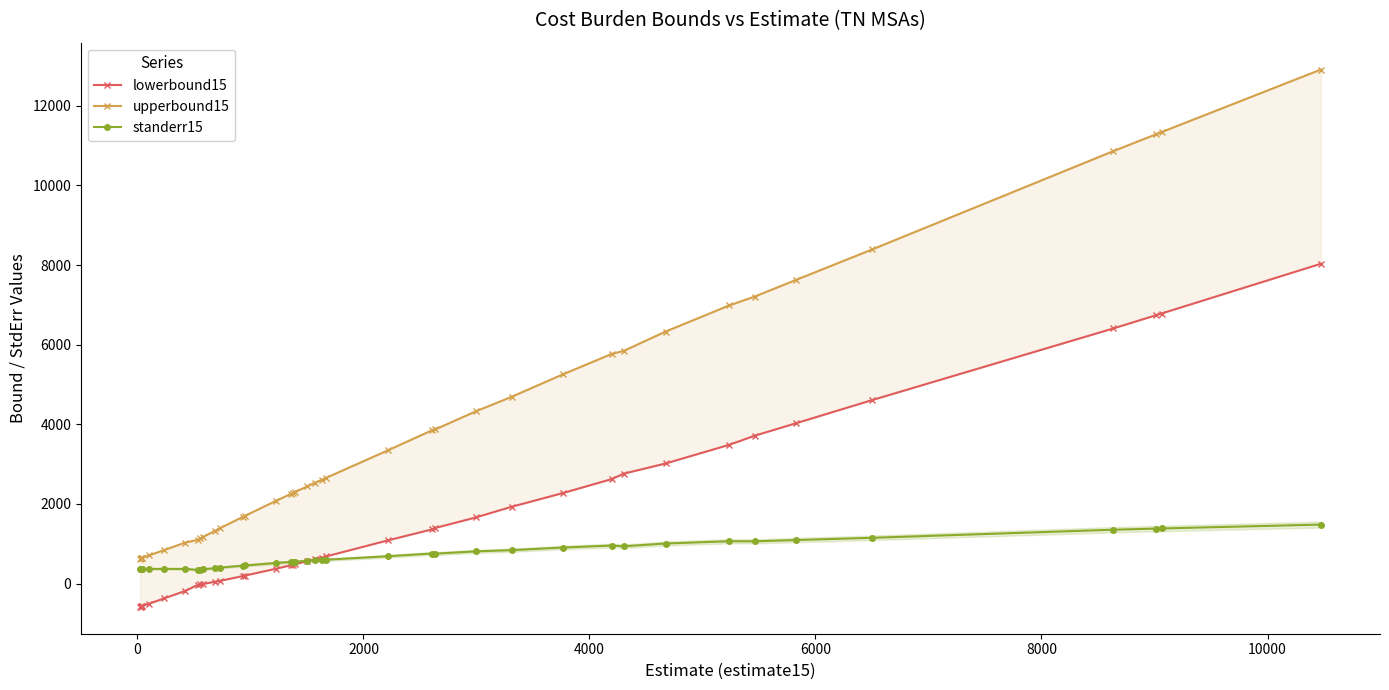

What is the highest value of the standerr15 series?

1482.6